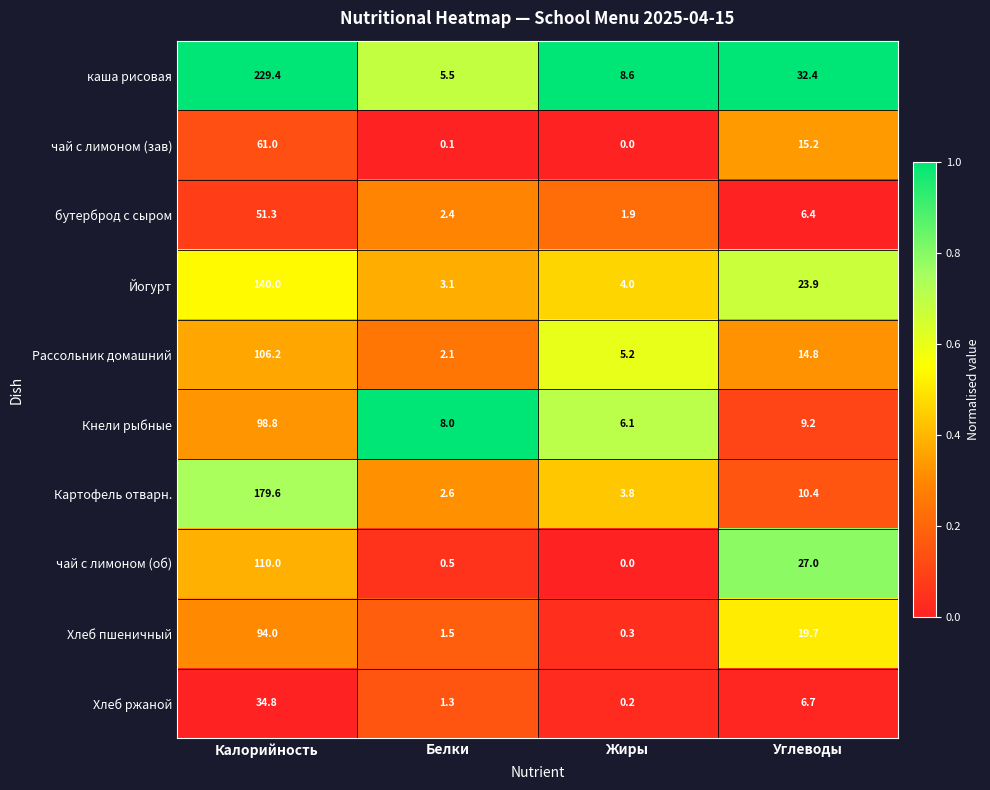

What is the average value of the Картофель отварн. series?

49.1